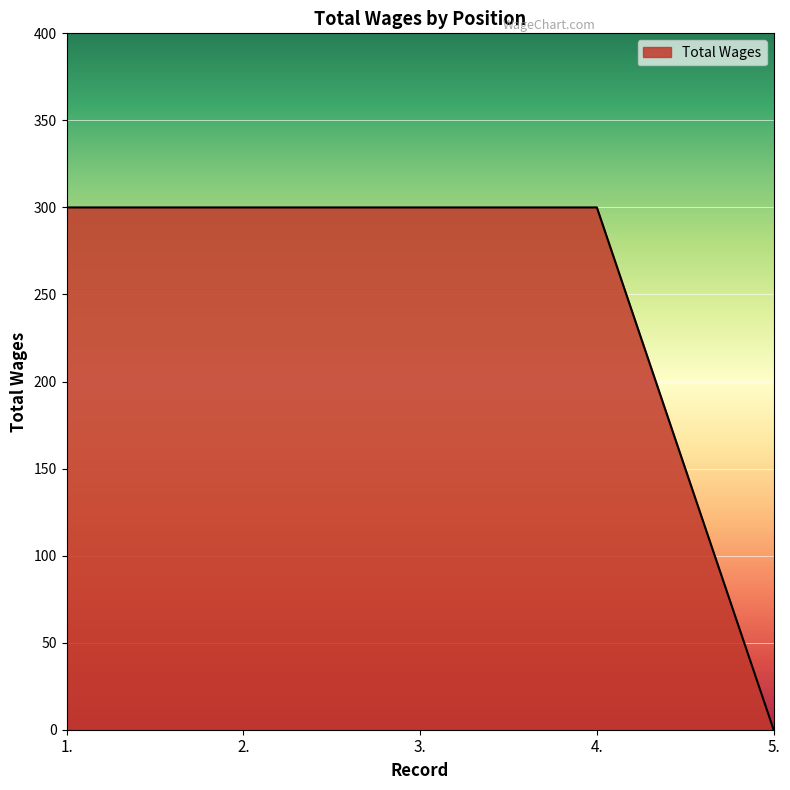

What is the difference between the second highest and minimum values?

300